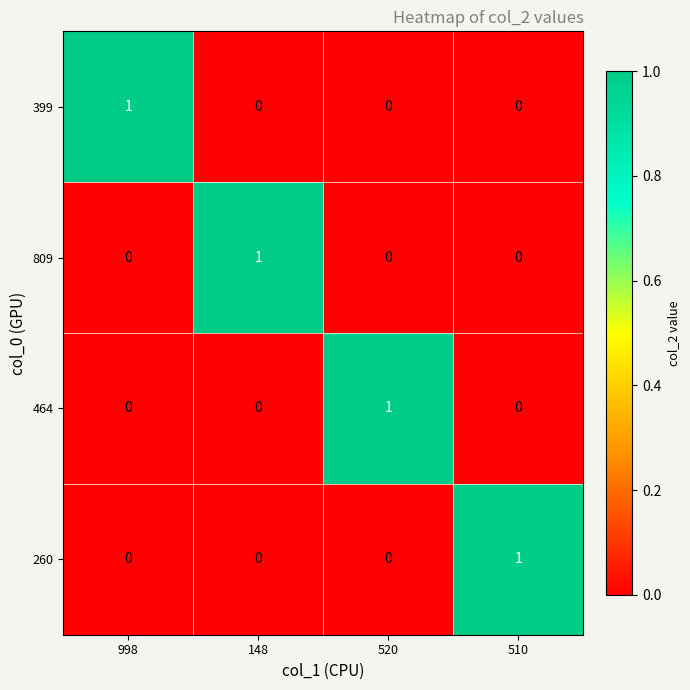

At how many categories does at least one series exceed 0?

4